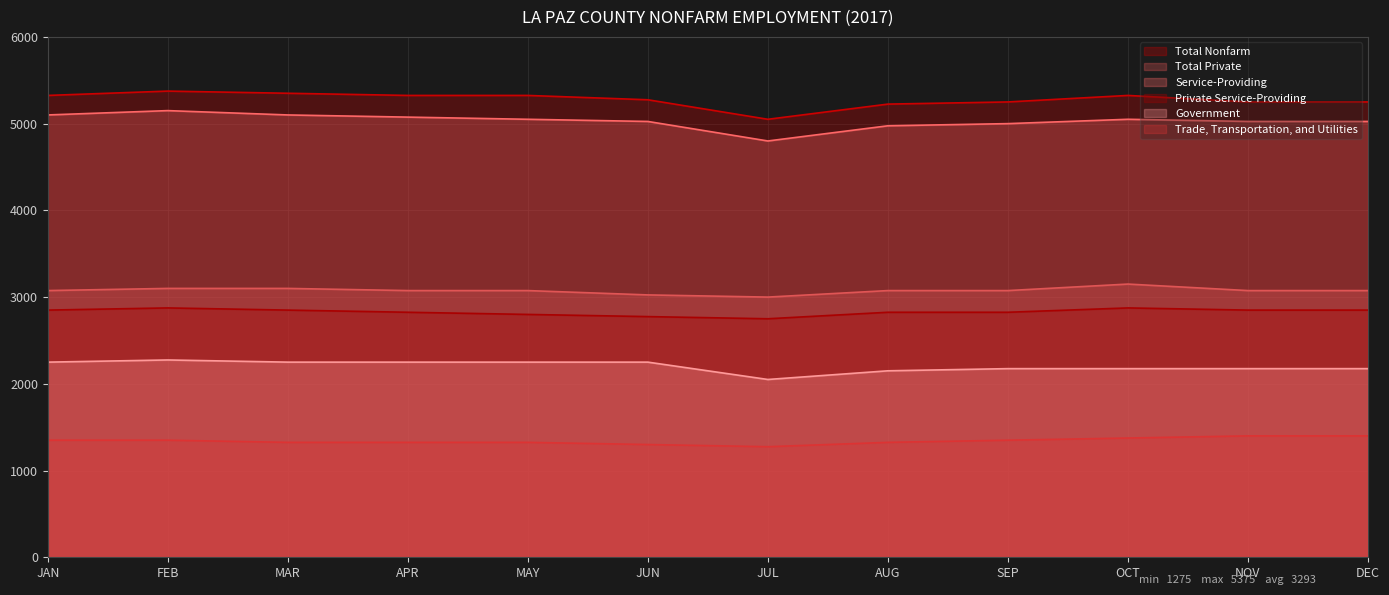

Does the chart have visible grid lines?

Yes